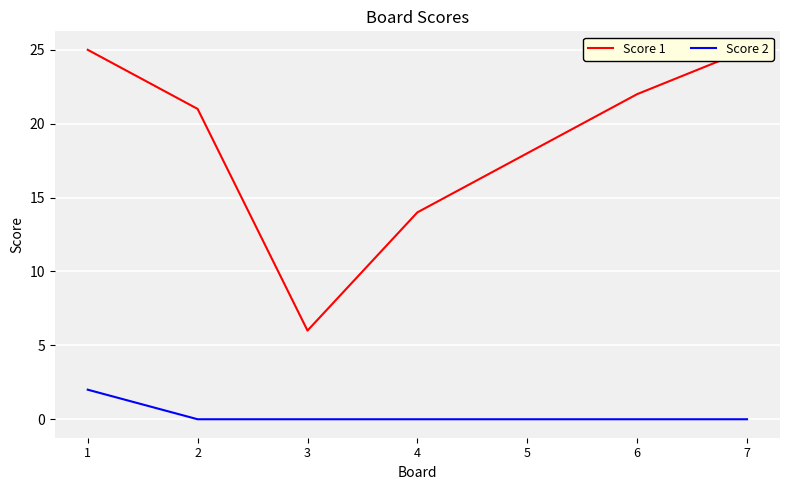

At which label does Score 1 first exceed 21?

1